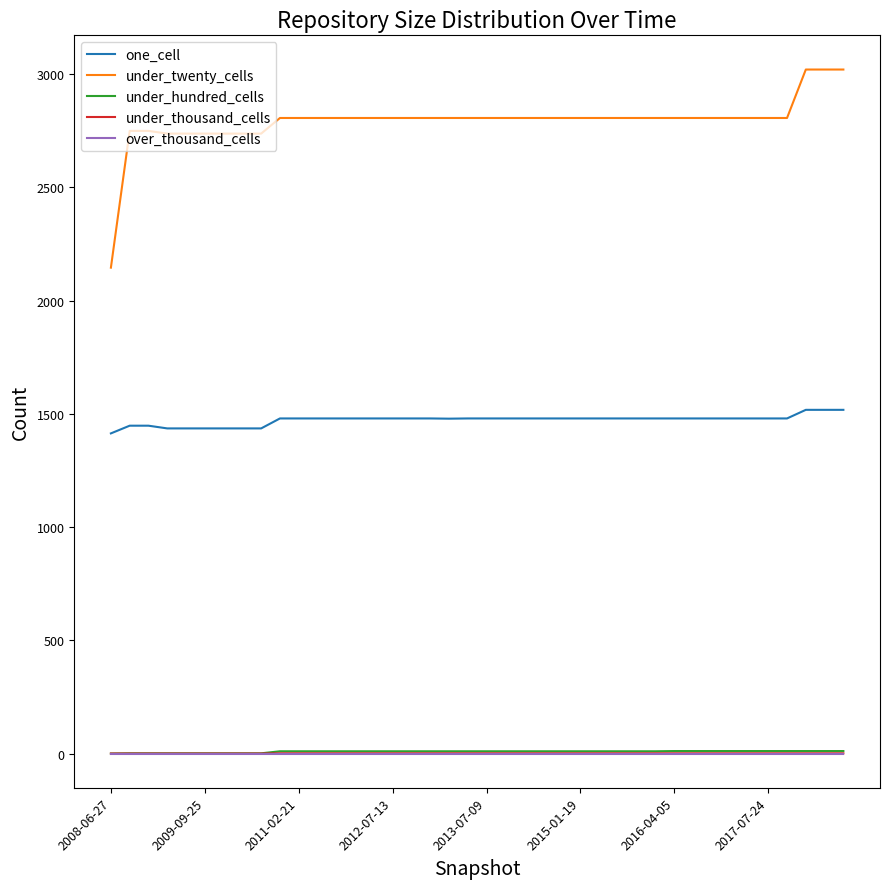

Which series has the widest spread of values?

under_twenty_cells